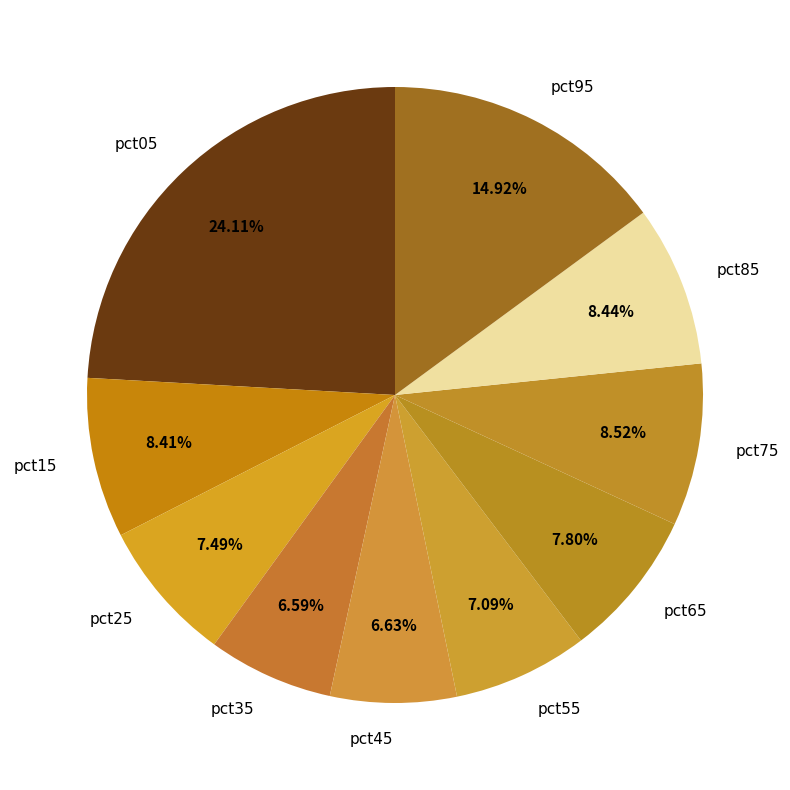

To the nearest percent, what percentage of the pie is pct35?

7%